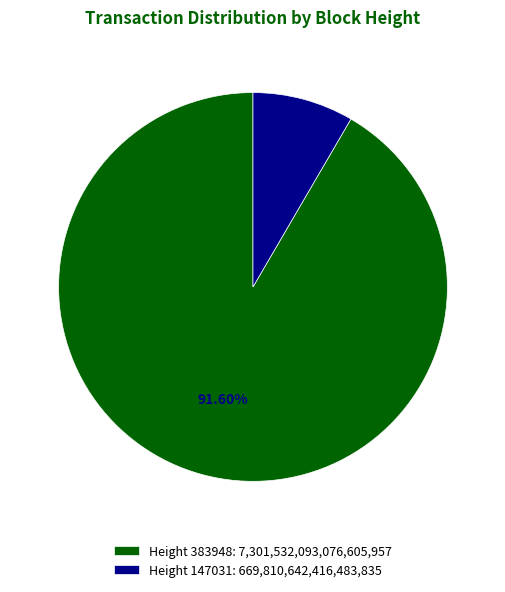

Combined, do Height 383948: 7,301,532,093,076,605,957 and Height 147031: 669,810,642,416,483,835 account for over 50%?

Yes